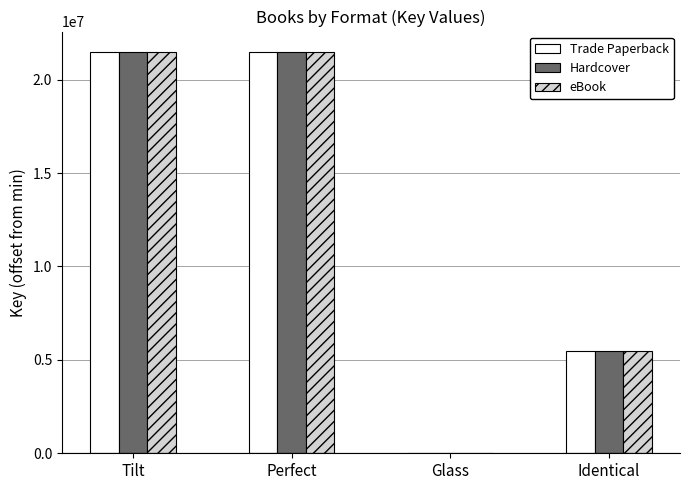

How many positive values does the Trade Paperback series have?

3